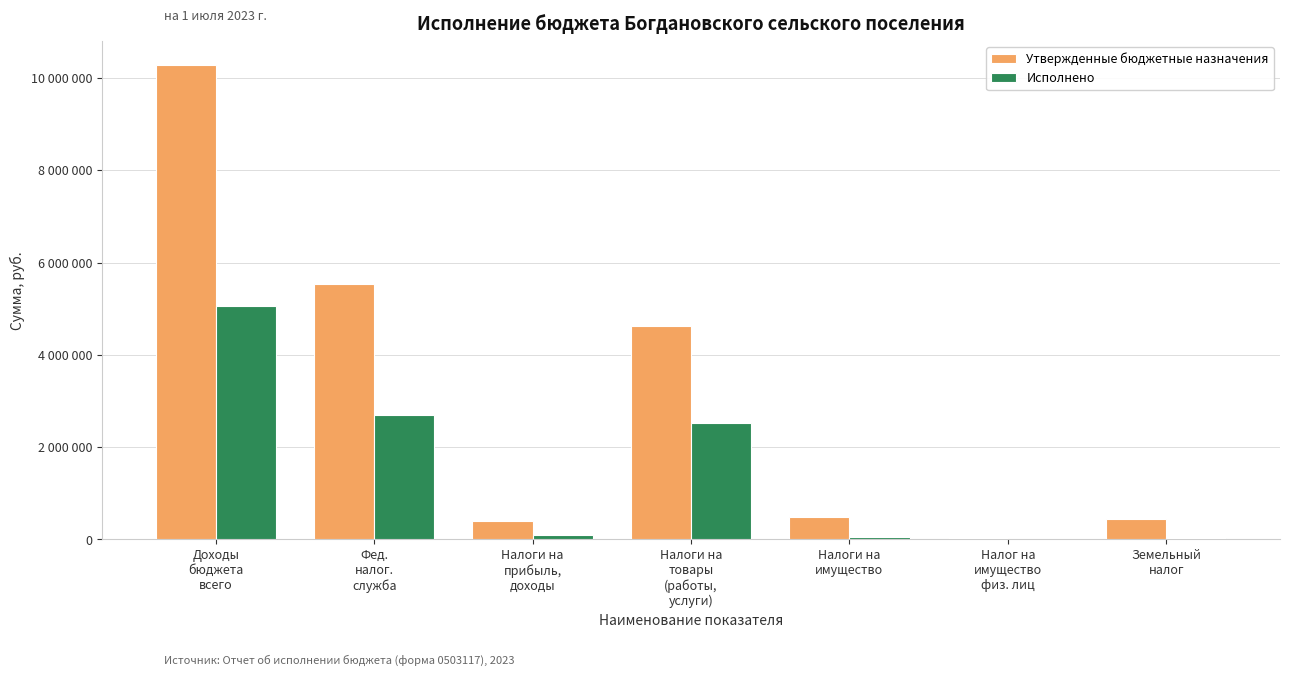

What is the highest value of the Исполнено series?

5057530.1